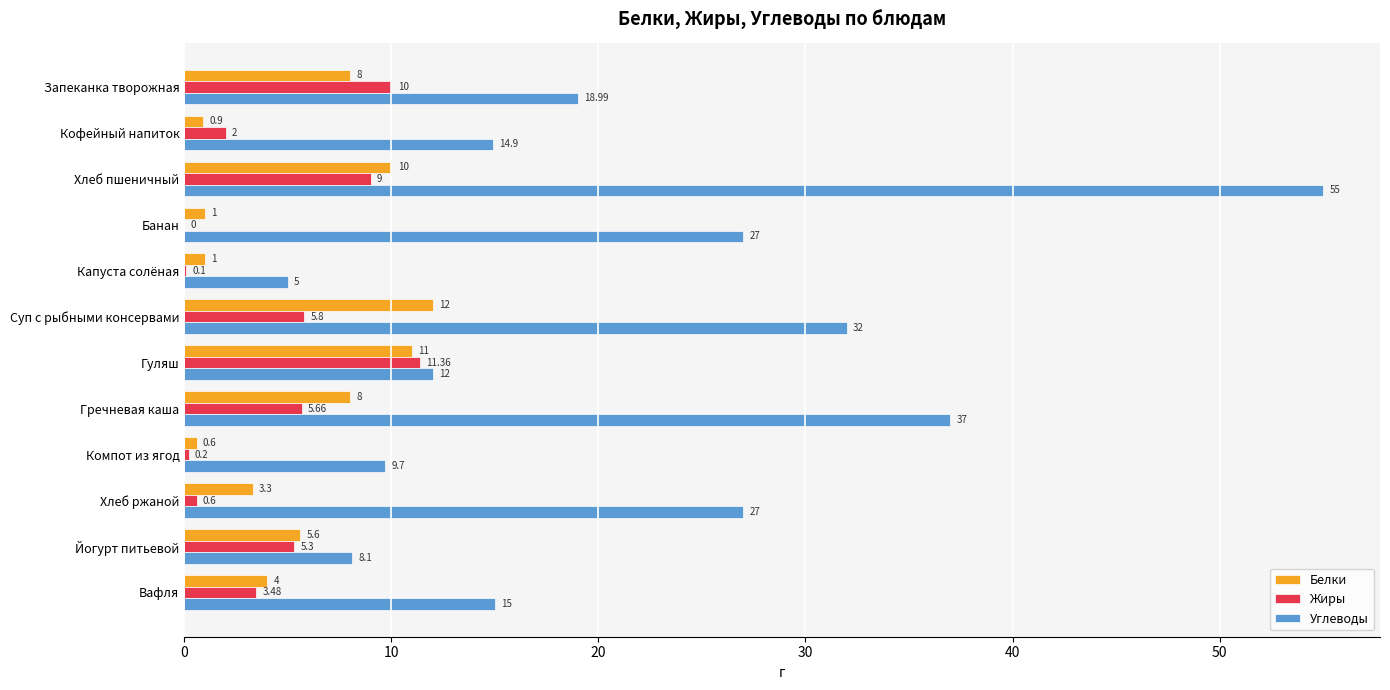

Which series changed the most between Хлеб ржаной and Вафля?

Углеводы